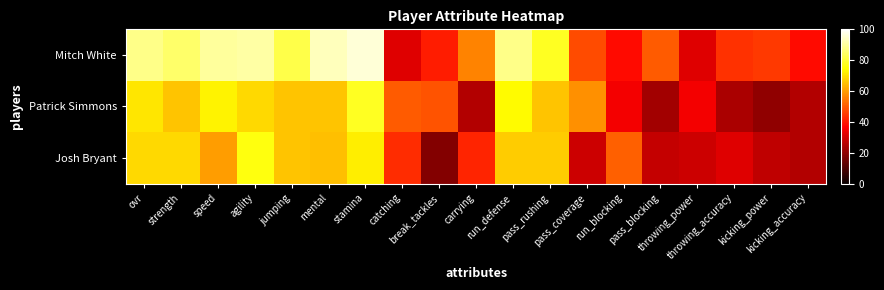

At throwing_accuracy, list the series in order from largest to smallest.

Mitch White, Josh Bryant, Patrick Simmons